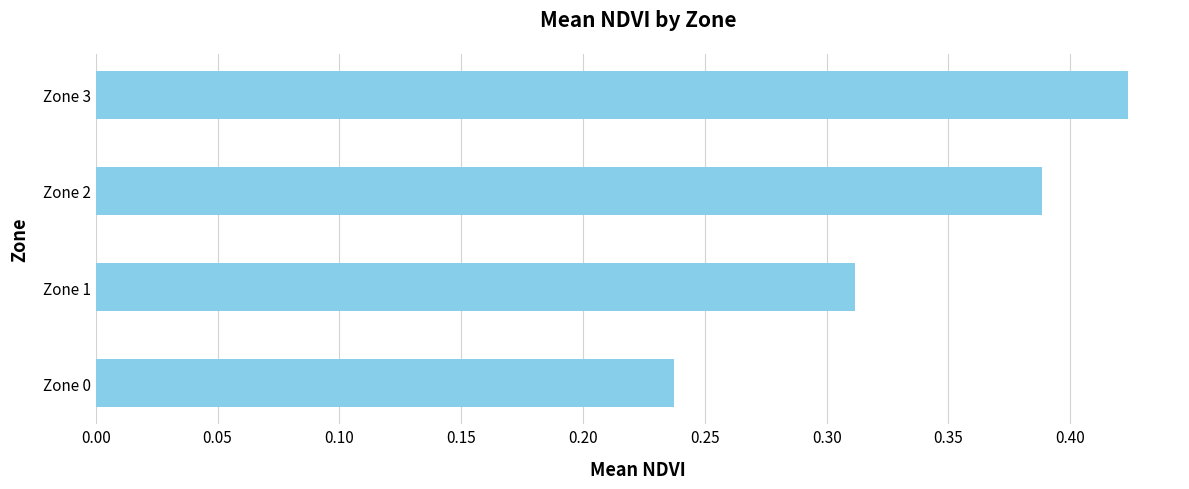

How many values are between 0 and 1?

4